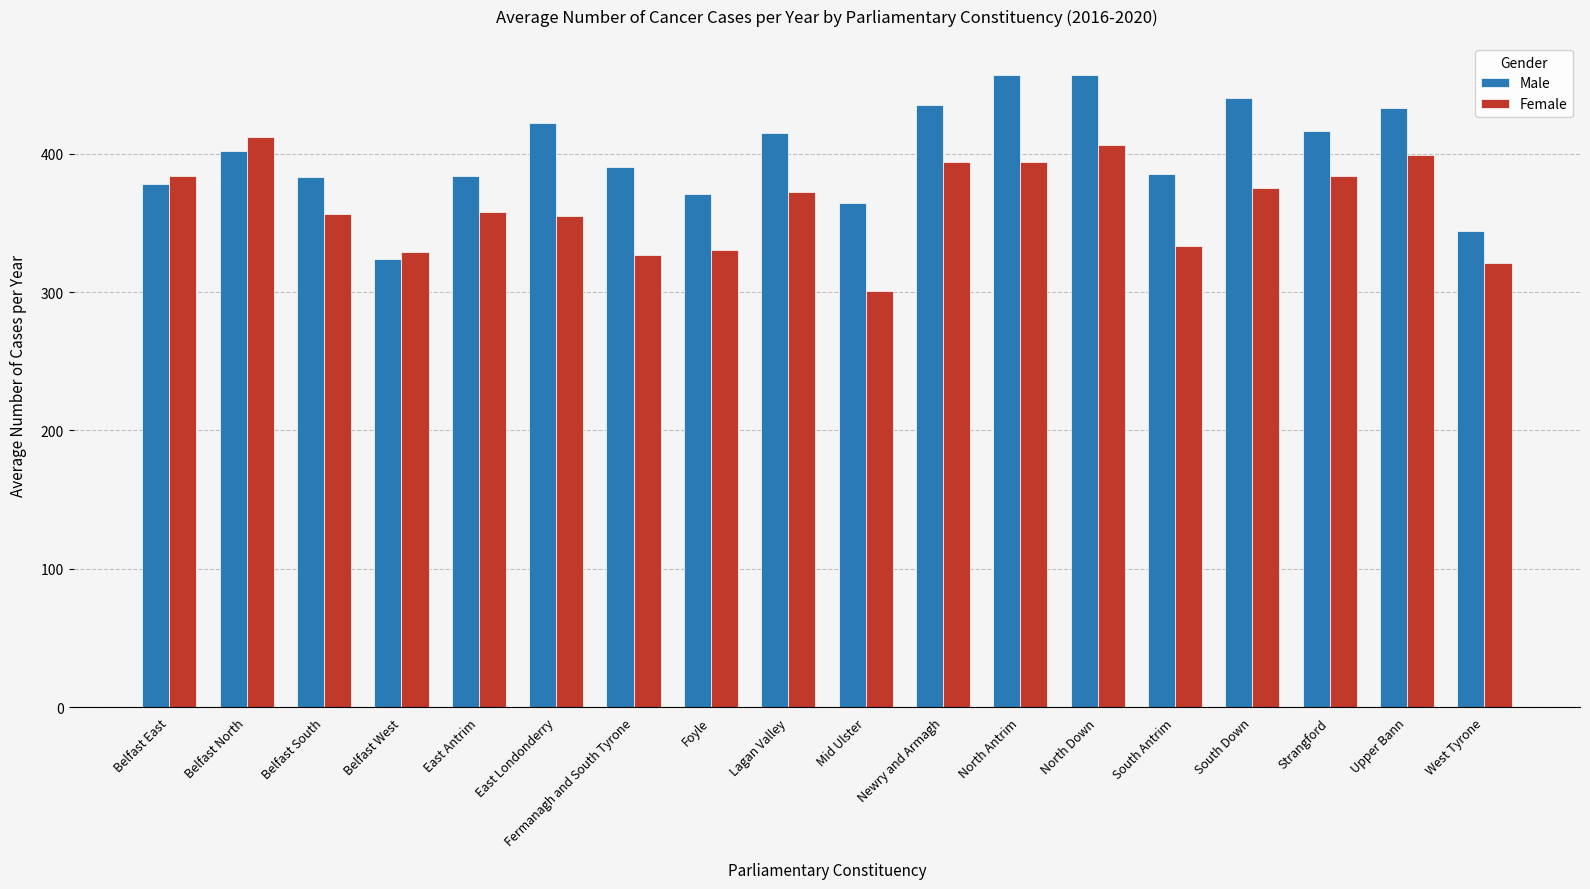

Which category has the lowest value across all series?

Mid Ulster